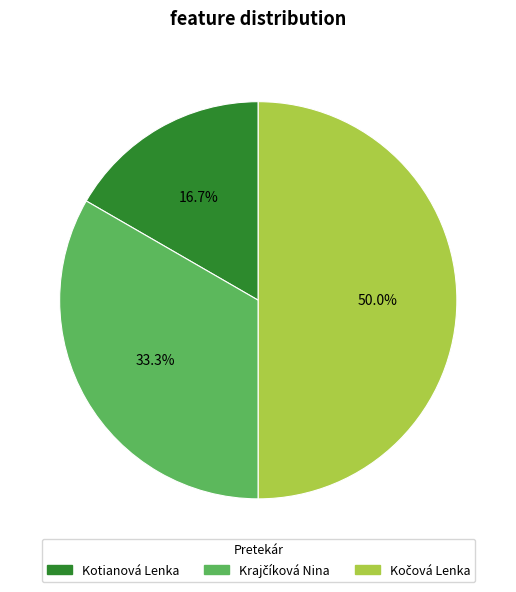

To the nearest percent, what percentage of the pie is Kotianová Lenka?

17%